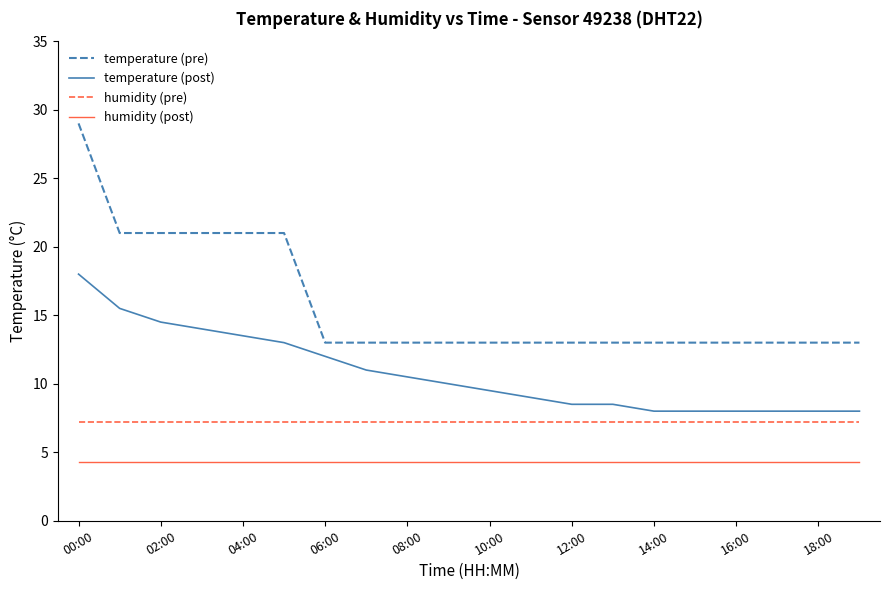

Which series has the largest range (max minus min)?

temperature (pre)